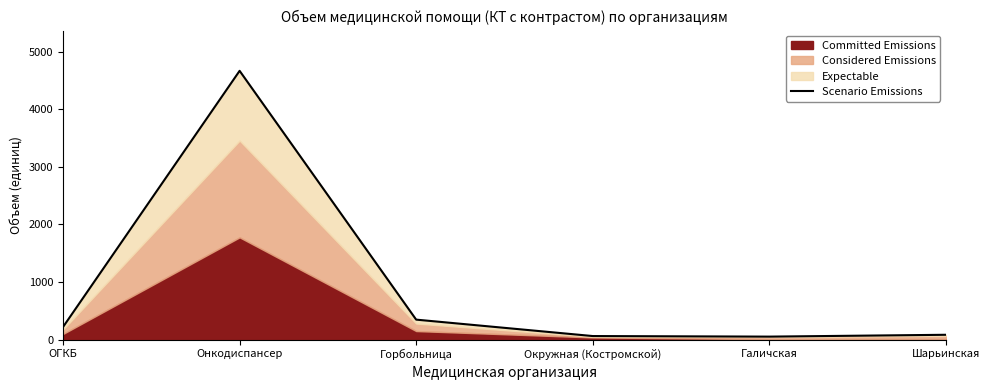

What is the change in value from Горбольница to Шарьинская?

-263